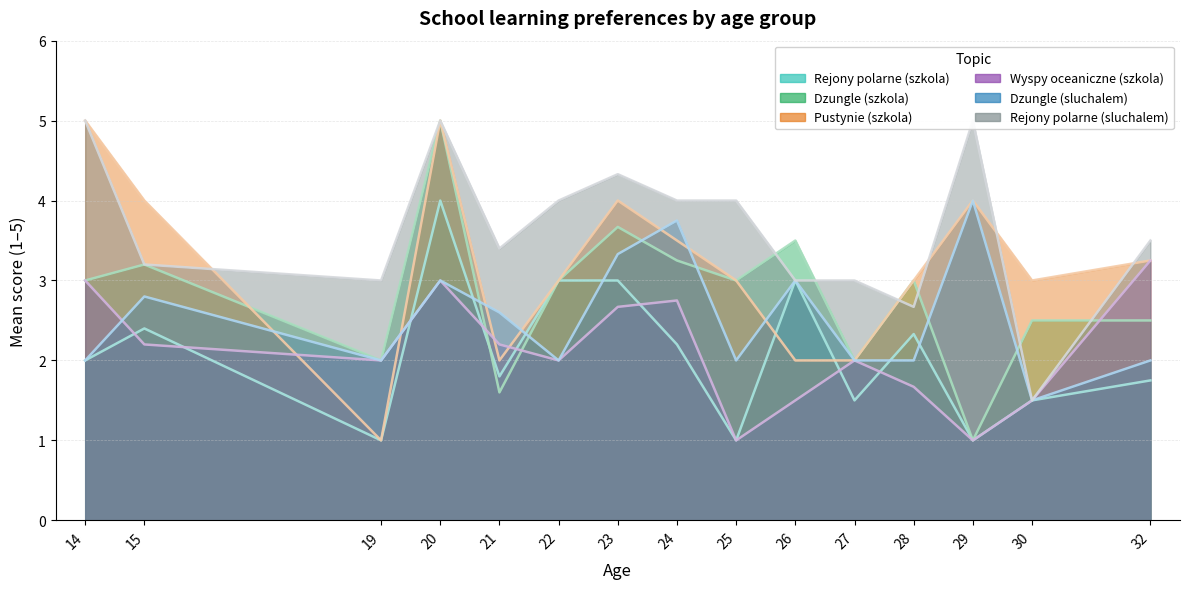

At which category does Pustynie (szkola) reach its first local peak?

20